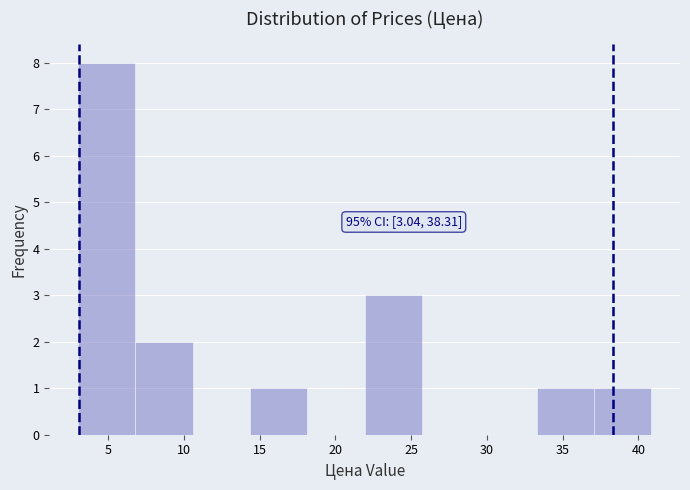

Over which range of the x-axis is the bar tallest?

3.0 to 7.0